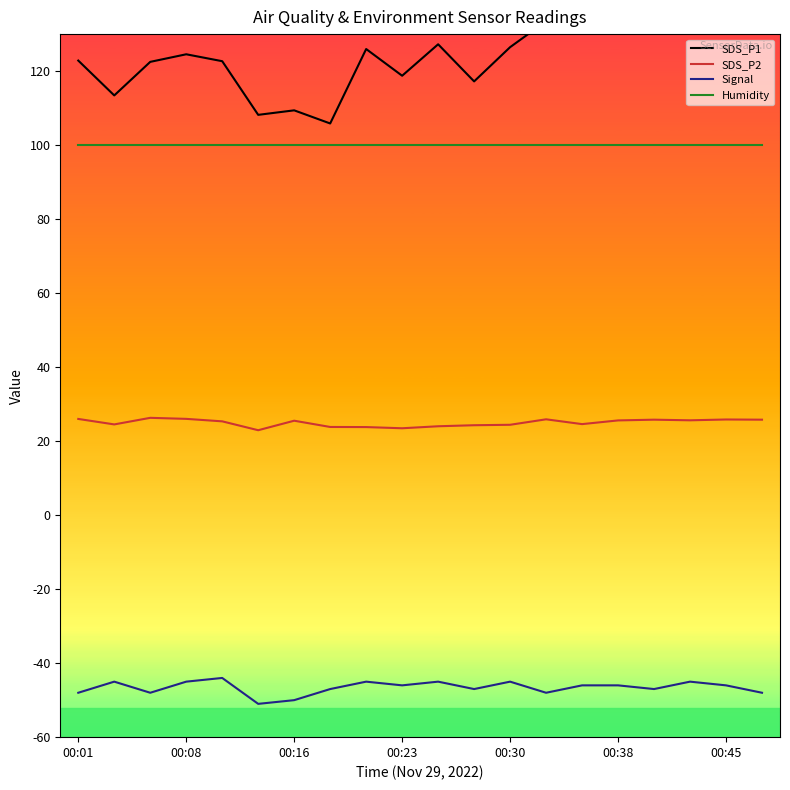

The Signal series shows -74.5 at 00:45. True or false?

False